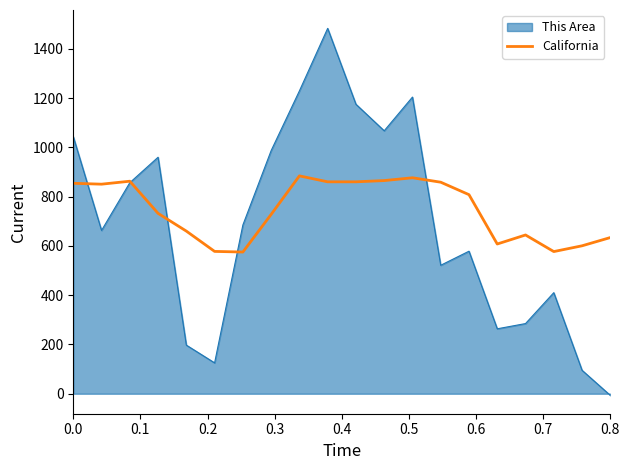

Rank the series by their maximum value, from lowest to highest.

California, This Area